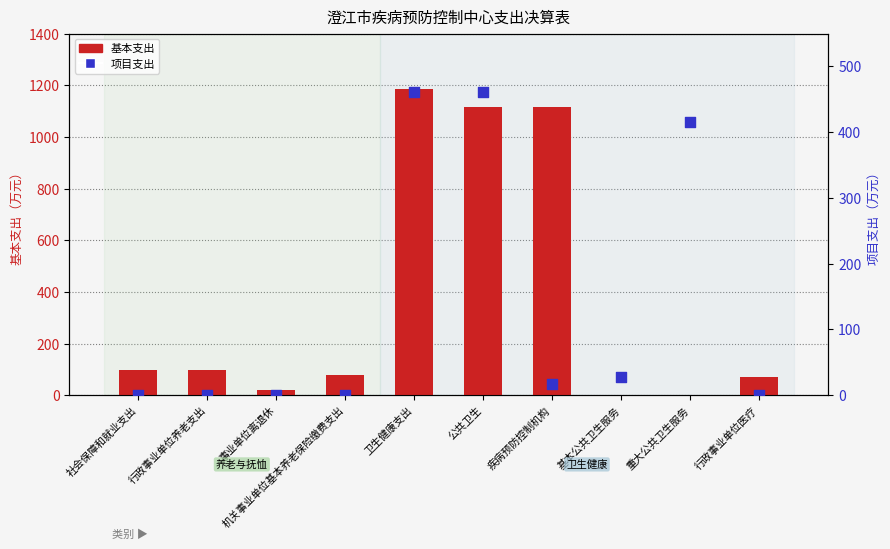

What are all the series names shown in the legend?

基本支出, 项目支出